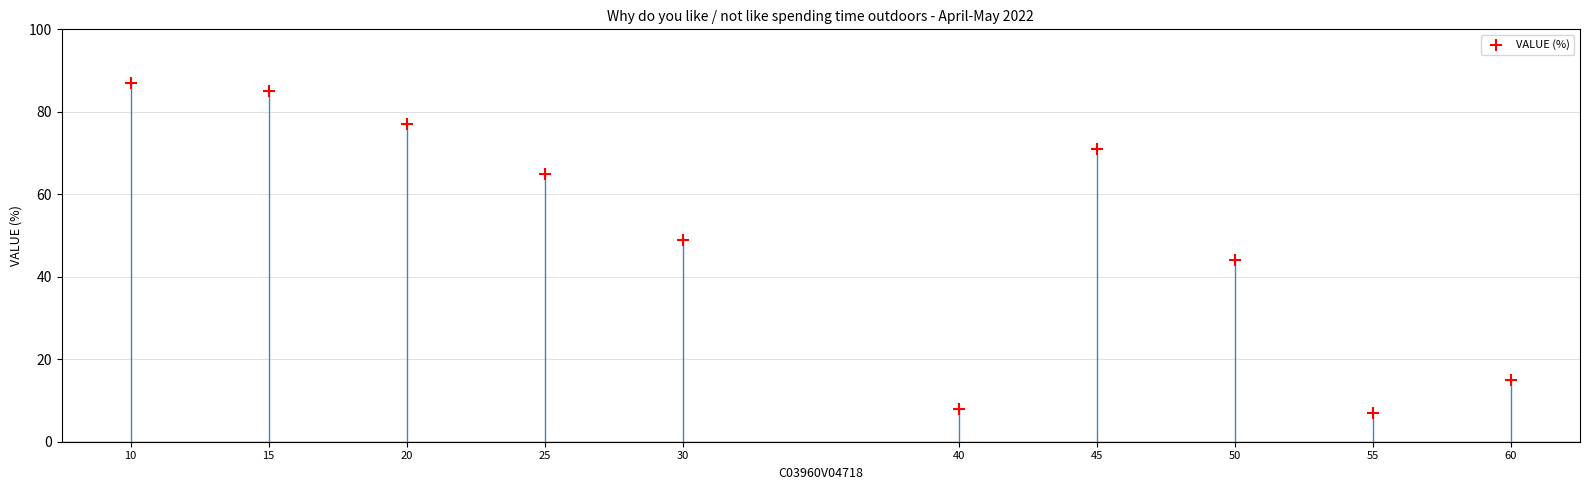

What is the average X value?

35